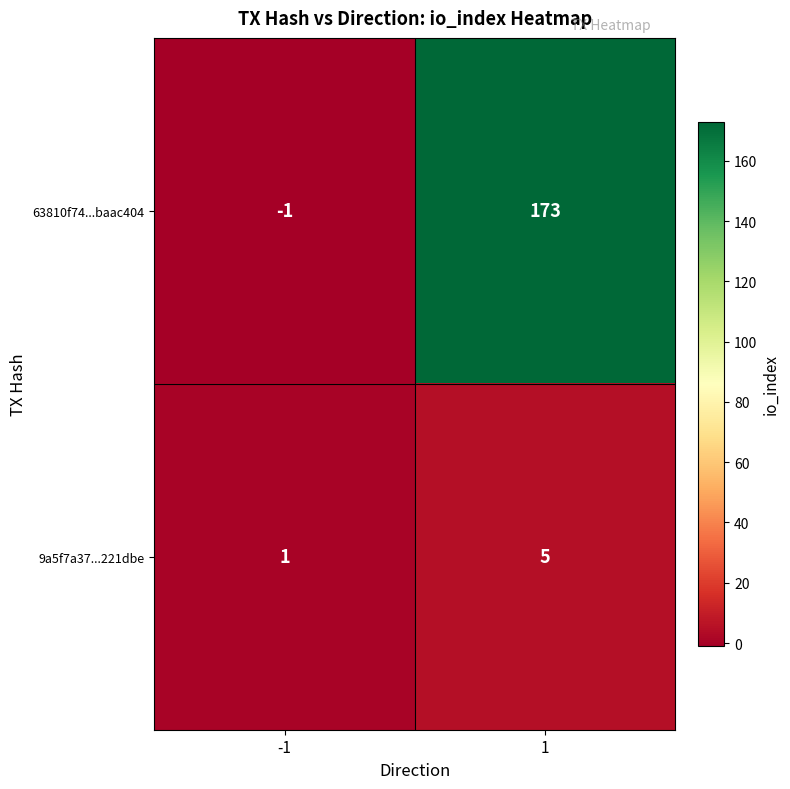

The value of 9a5f7a37...221dbe at 1 is 5. True or false?

True